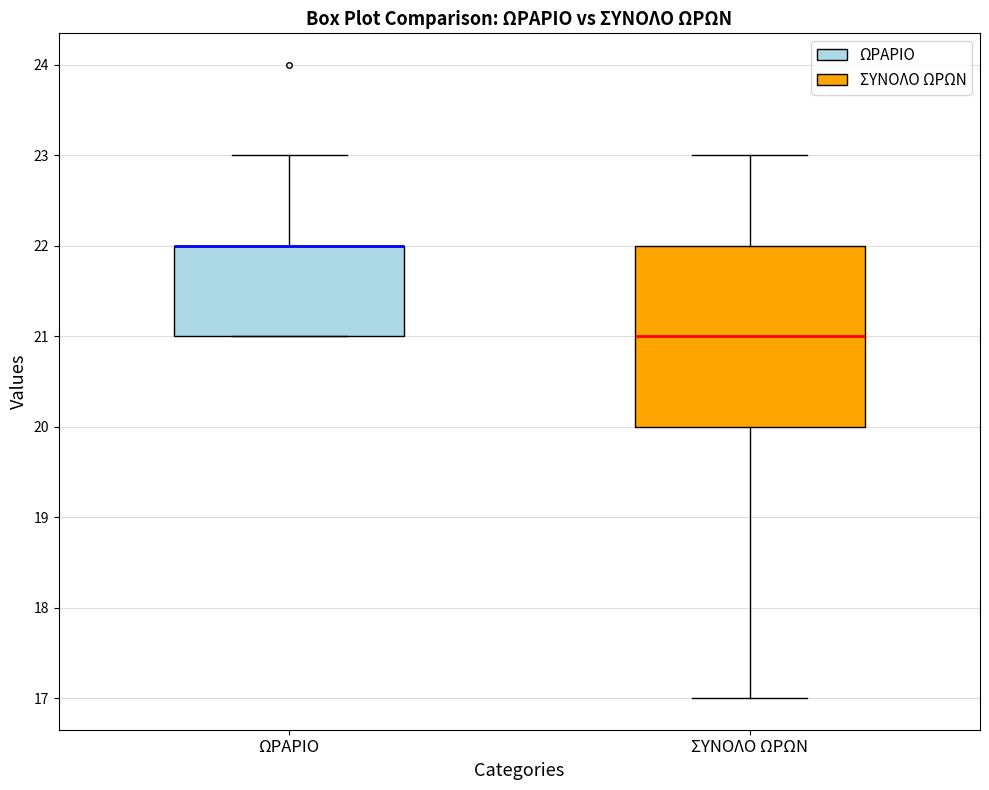

Where is the upper edge of the box for ΩΡΑΡΙΟ on the y-axis? The values are not printed on the chart, so give them approximately, as read against the axis.

22